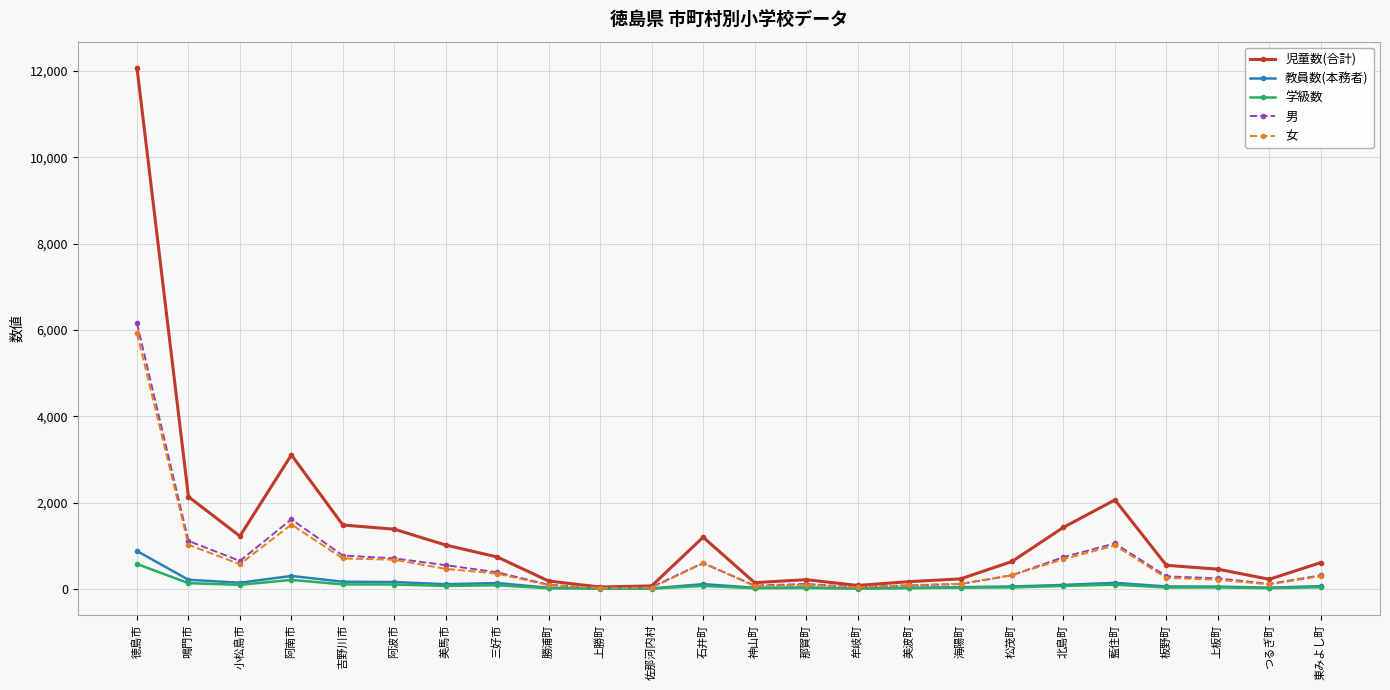

How many lines are shown in the chart?

5